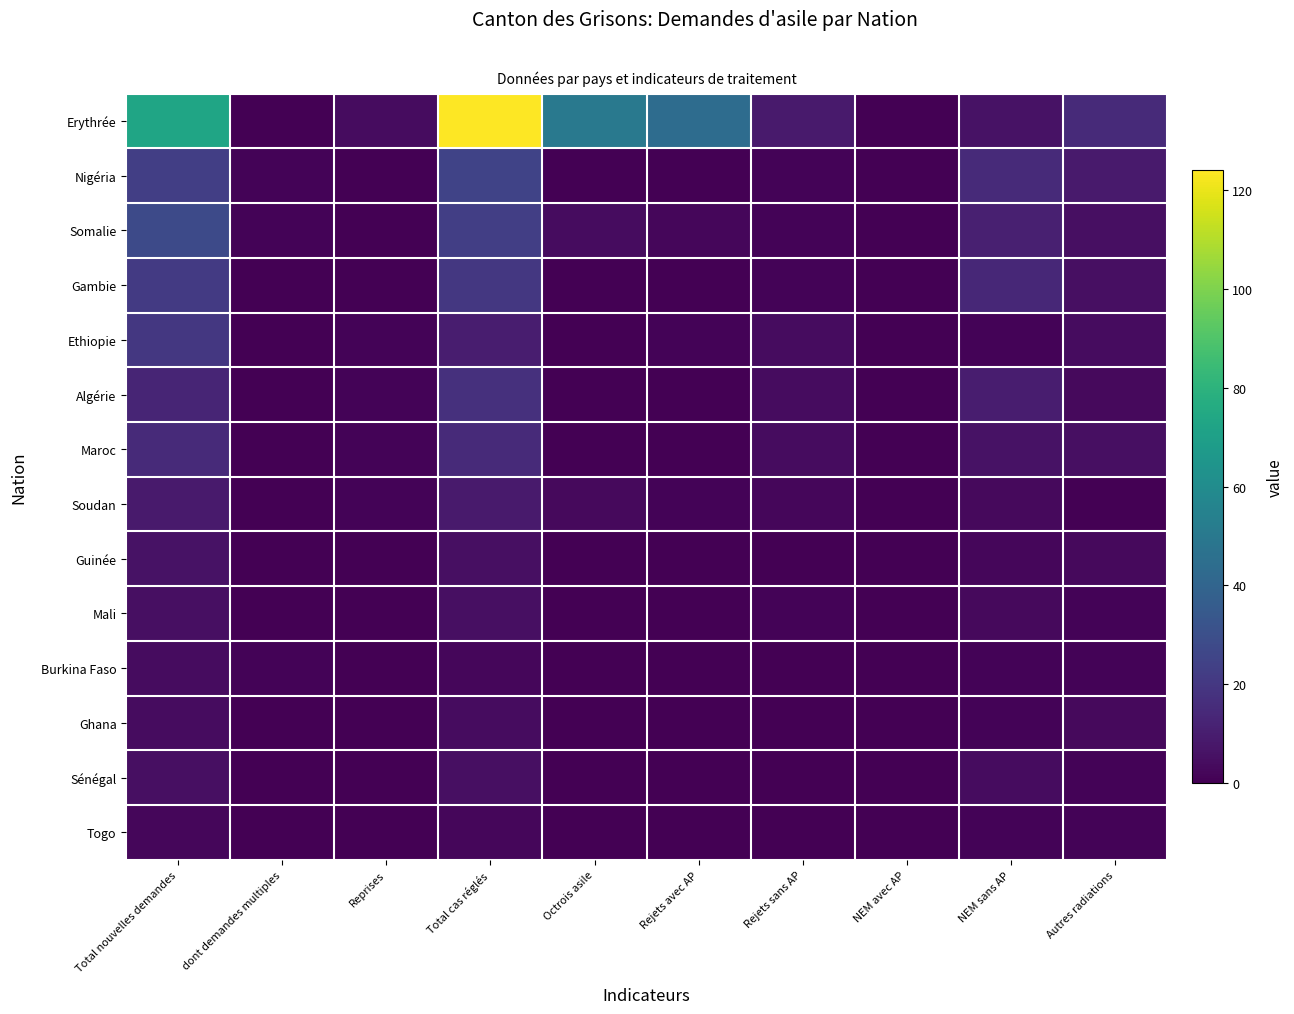

Reading left to right, transcribe all the data shown in this chart.

Erythrée: Total nouvelles demandes=73	dont demandes multiples=0	Reprises=4	Total cas réglés=124	Octrois asile=50	Rejets avec AP=44	Rejets sans AP=9	NEM avec AP=0	NEM sans AP=6	Autres radiations=15
Nigéria: Total nouvelles demandes=23	dont demandes multiples=1	Reprises=0	Total cas réglés=25	Octrois asile=0	Rejets avec AP=0	Rejets sans AP=1	NEM avec AP=0	NEM sans AP=15	Autres radiations=9
Somalie: Total nouvelles demandes=28	dont demandes multiples=1	Reprises=0	Total cas réglés=23	Octrois asile=4	Rejets avec AP=2	Rejets sans AP=1	NEM avec AP=0	NEM sans AP=11	Autres radiations=5
Gambie: Total nouvelles demandes=21	dont demandes multiples=0	Reprises=0	Total cas réglés=20	Octrois asile=0	Rejets avec AP=0	Rejets sans AP=1	NEM avec AP=0	NEM sans AP=14	Autres radiations=5
Ethiopie: Total nouvelles demandes=20	dont demandes multiples=0	Reprises=1	Total cas réglés=10	Octrois asile=0	Rejets avec AP=1	Rejets sans AP=4	NEM avec AP=0	NEM sans AP=1	Autres radiations=4
Algérie: Total nouvelles demandes=13	dont demandes multiples=0	Reprises=1	Total cas réglés=17	Octrois asile=0	Rejets avec AP=0	Rejets sans AP=4	NEM avec AP=0	NEM sans AP=10	Autres radiations=3
Maroc: Total nouvelles demandes=15	dont demandes multiples=0	Reprises=1	Total cas réglés=15	Octrois asile=0	Rejets avec AP=0	Rejets sans AP=4	NEM avec AP=0	NEM sans AP=6	Autres radiations=5
Soudan: Total nouvelles demandes=9	dont demandes multiples=0	Reprises=1	Total cas réglés=9	Octrois asile=3	Rejets avec AP=1	Rejets sans AP=2	NEM avec AP=0	NEM sans AP=3	Autres radiations=0
Guinée: Total nouvelles demandes=6	dont demandes multiples=0	Reprises=0	Total cas réglés=5	Octrois asile=0	Rejets avec AP=0	Rejets sans AP=0	NEM avec AP=0	NEM sans AP=2	Autres radiations=3
Mali: Total nouvelles demandes=5	dont demandes multiples=0	Reprises=0	Total cas réglés=5	Octrois asile=0	Rejets avec AP=0	Rejets sans AP=1	NEM avec AP=0	NEM sans AP=3	Autres radiations=1
Burkina Faso: Total nouvelles demandes=4	dont demandes multiples=1	Reprises=0	Total cas réglés=2	Octrois asile=0	Rejets avec AP=0	Rejets sans AP=0	NEM avec AP=0	NEM sans AP=1	Autres radiations=1
Ghana: Total nouvelles demandes=4	dont demandes multiples=0	Reprises=0	Total cas réglés=4	Octrois asile=0	Rejets avec AP=0	Rejets sans AP=0	NEM avec AP=0	NEM sans AP=1	Autres radiations=3
Sénégal: Total nouvelles demandes=5	dont demandes multiples=0	Reprises=0	Total cas réglés=5	Octrois asile=0	Rejets avec AP=0	Rejets sans AP=0	NEM avec AP=0	NEM sans AP=4	Autres radiations=1
Togo: Total nouvelles demandes=2	dont demandes multiples=0	Reprises=0	Total cas réglés=2	Octrois asile=0	Rejets avec AP=0	Rejets sans AP=0	NEM avec AP=0	NEM sans AP=1	Autres radiations=1